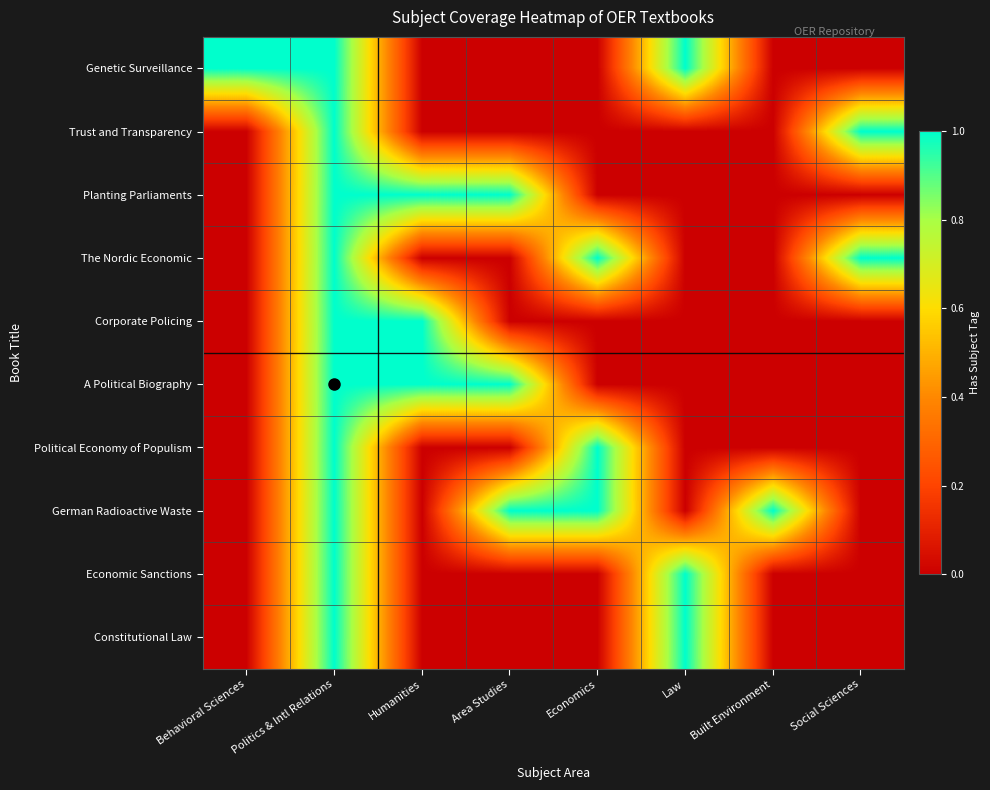

What is the difference between the highest and lowest values at Humanities?

1